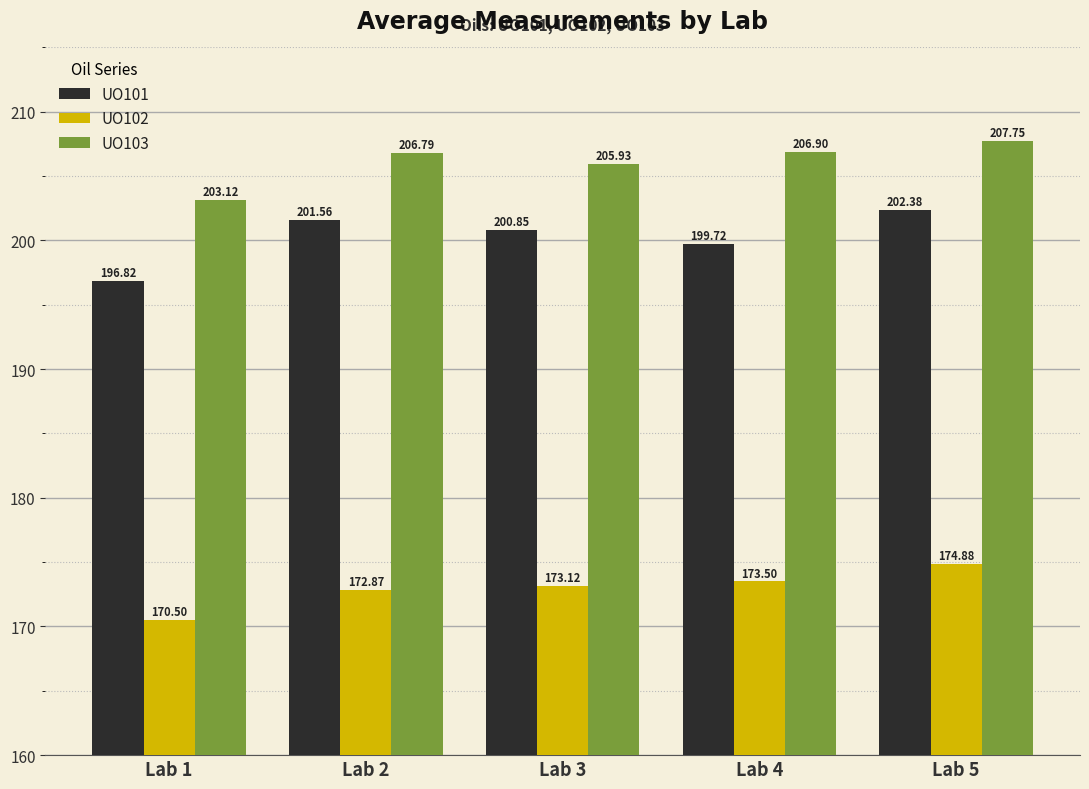

What is the difference between the maximum and minimum values in the UO103 series?

4.6